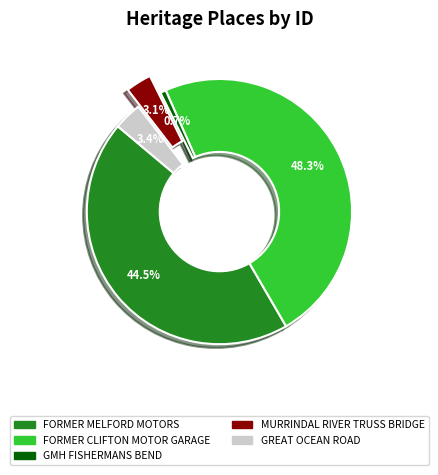

Which slice is the largest?

FORMER CLIFTON MOTOR GARAGE